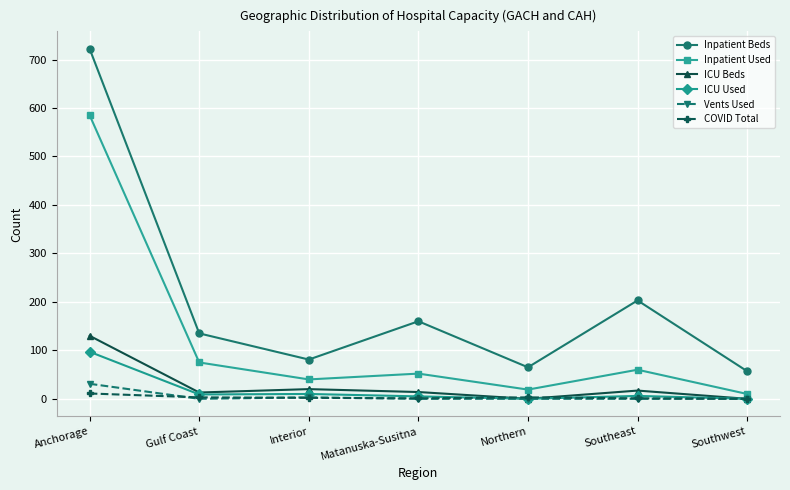

True or false: ICU Beds and Inpatient Beds intersect in this chart.

False